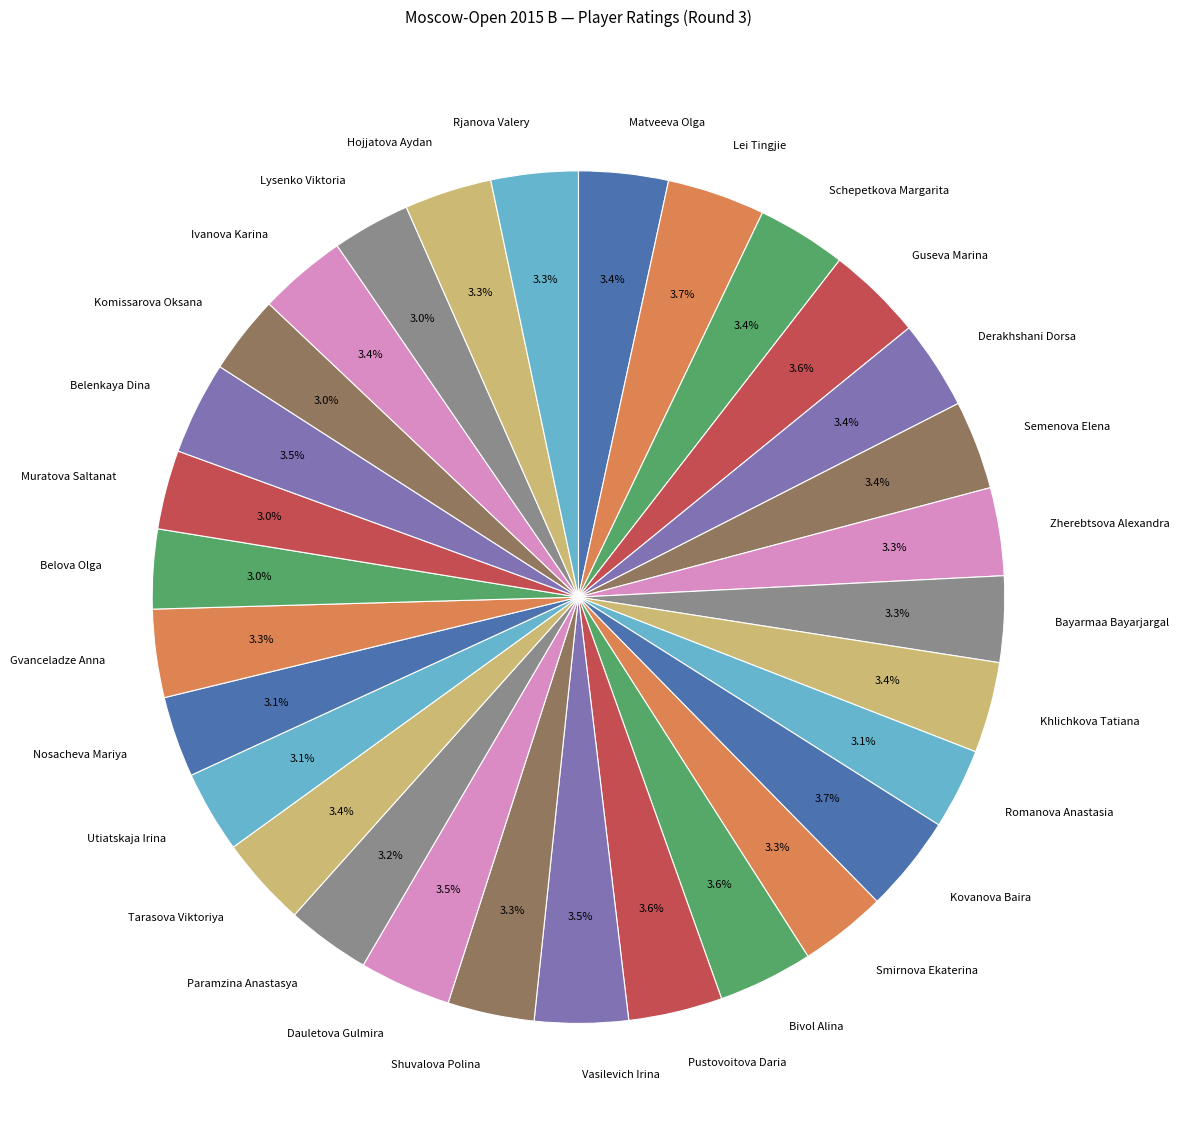

What percentage is the Kovanova Baira slice, to the nearest percent?

4%